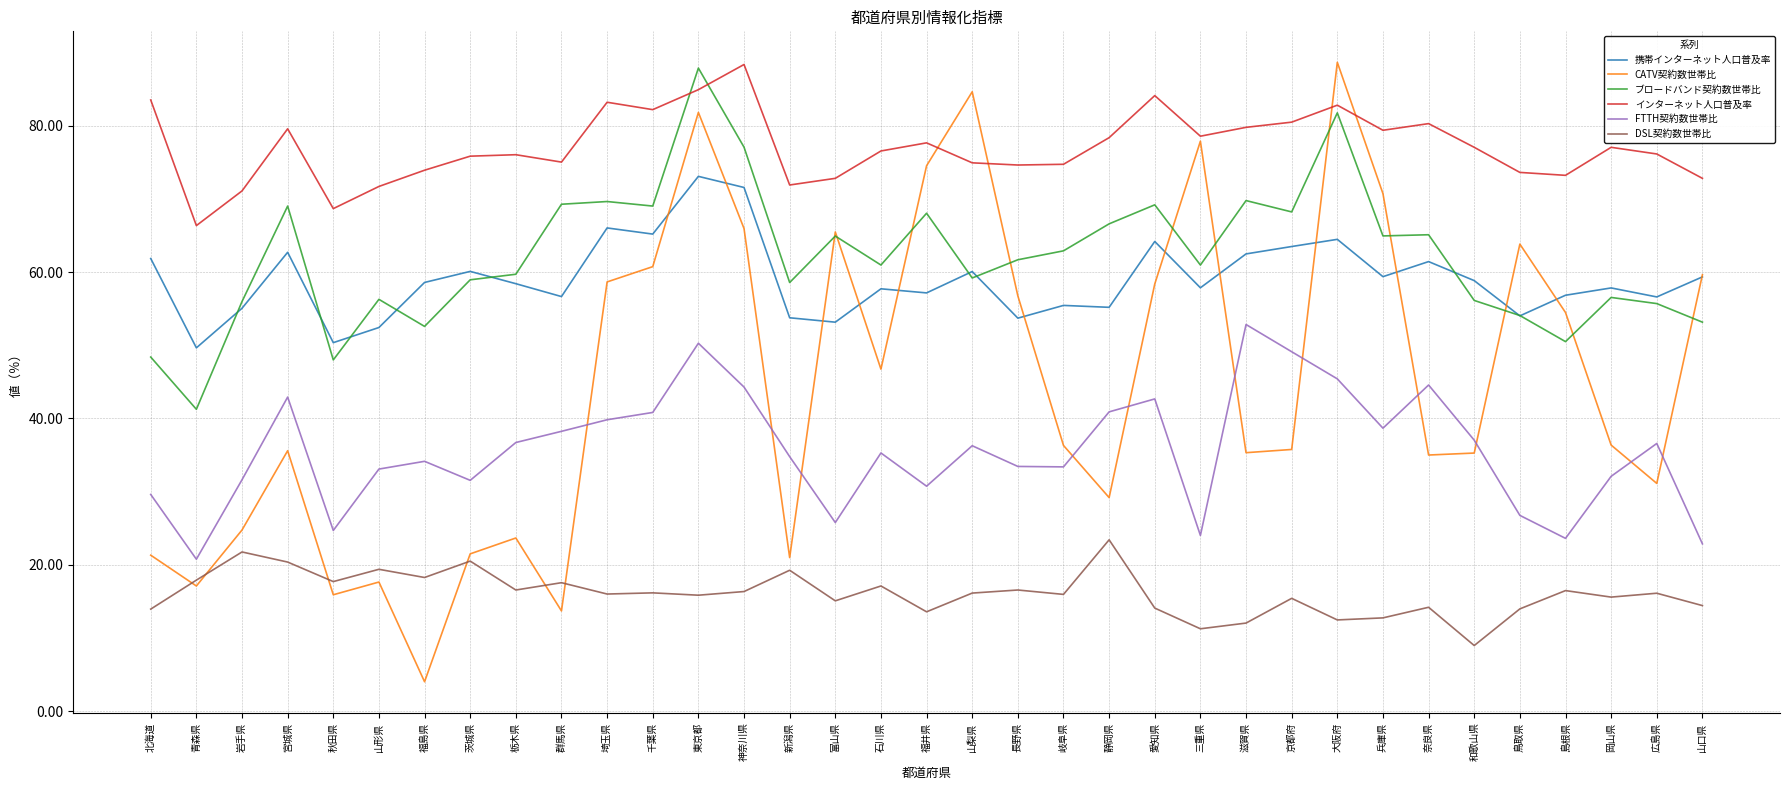

What is the maximum value for CATV契約数世帯比?

88.7